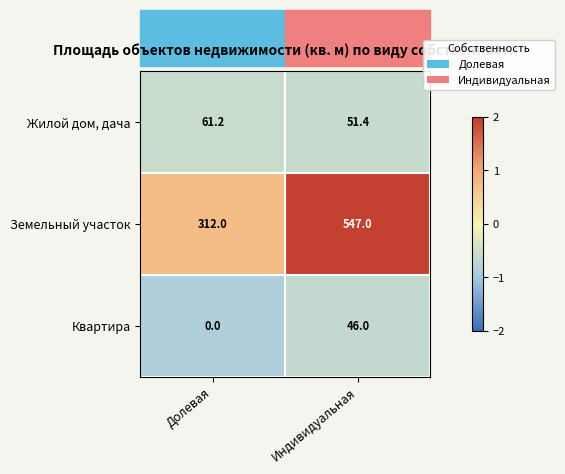

The Жилой дом, дача series shows 42.6 at Долевая. True or false?

False